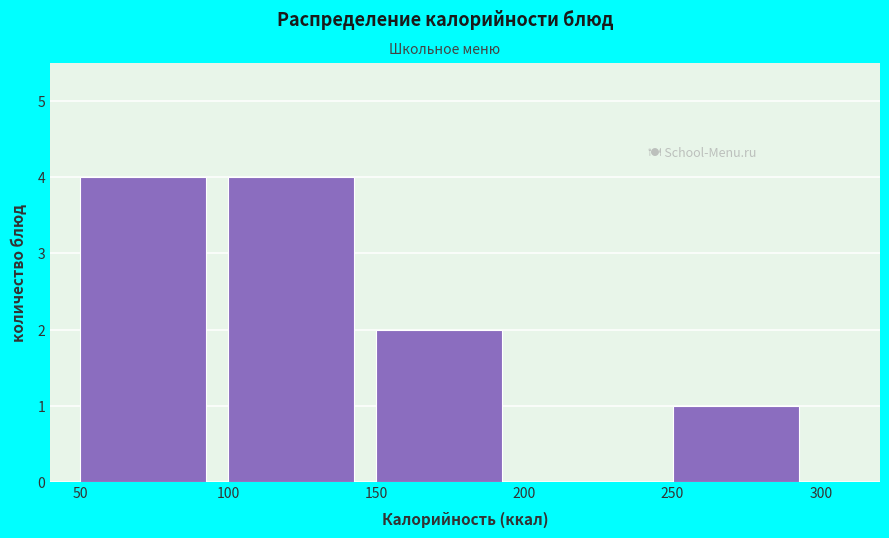

How tall is the bar that spans 100 to 150 on the x-axis? The values are not printed on the chart, so give them approximately, as read against the axis.

4